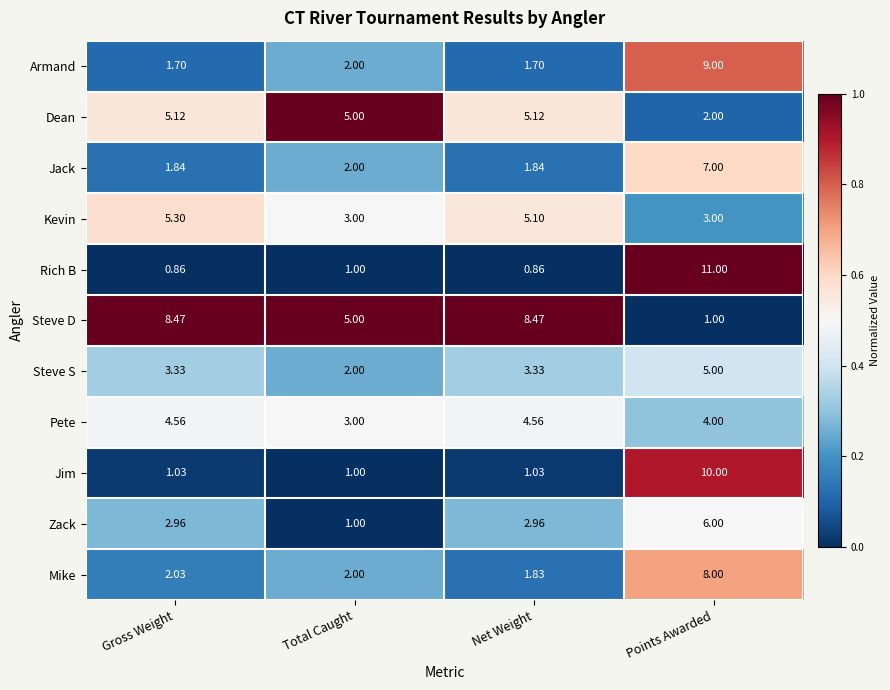

Which category has the highest value across all series?

Points Awarded